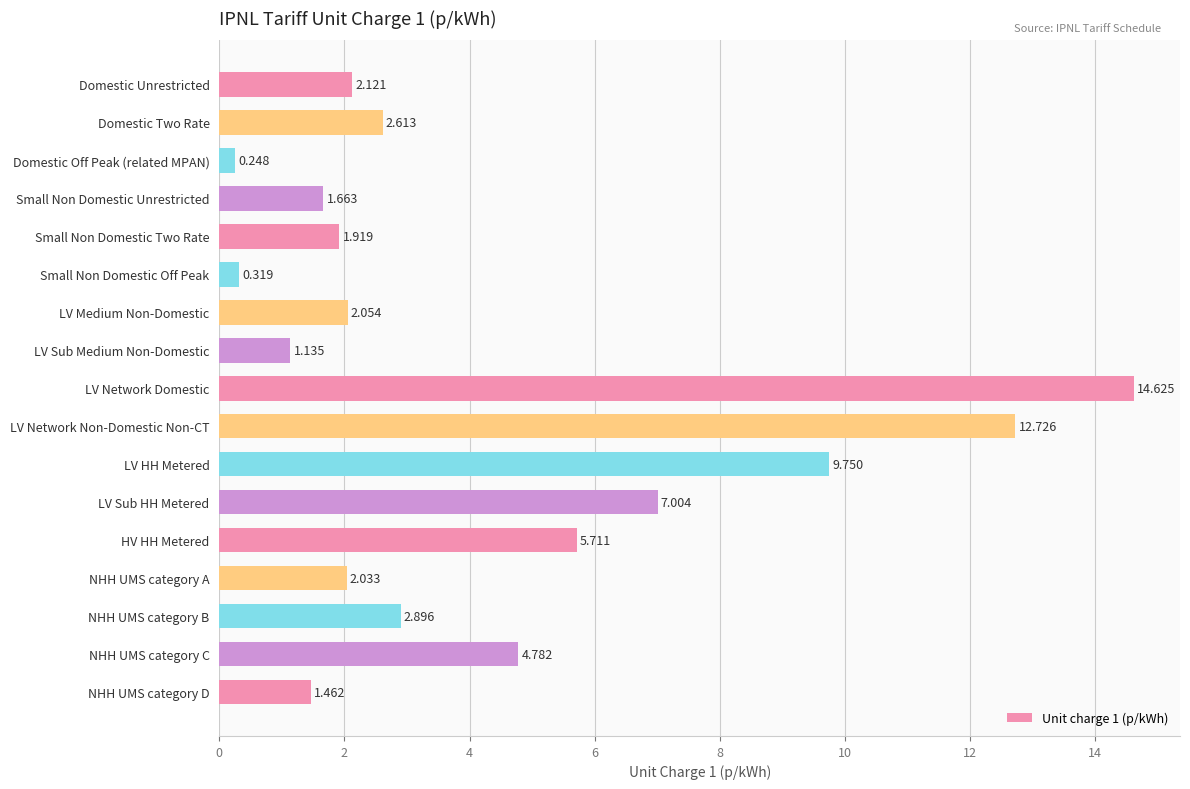

At which label is the value closest to 7?

LV Sub HH Metered